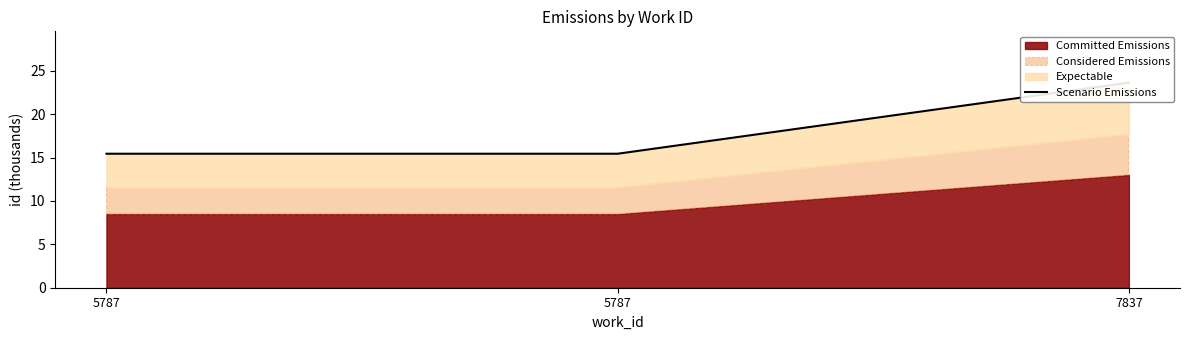

The chart shows a value of 7.6 at 7837. True or false?

False